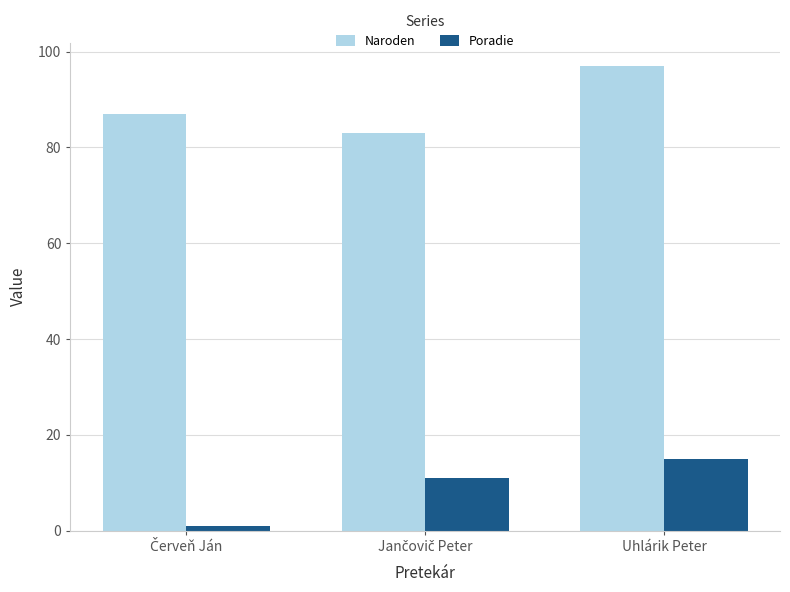

Which category has the highest value across all series?

Uhlárik Peter